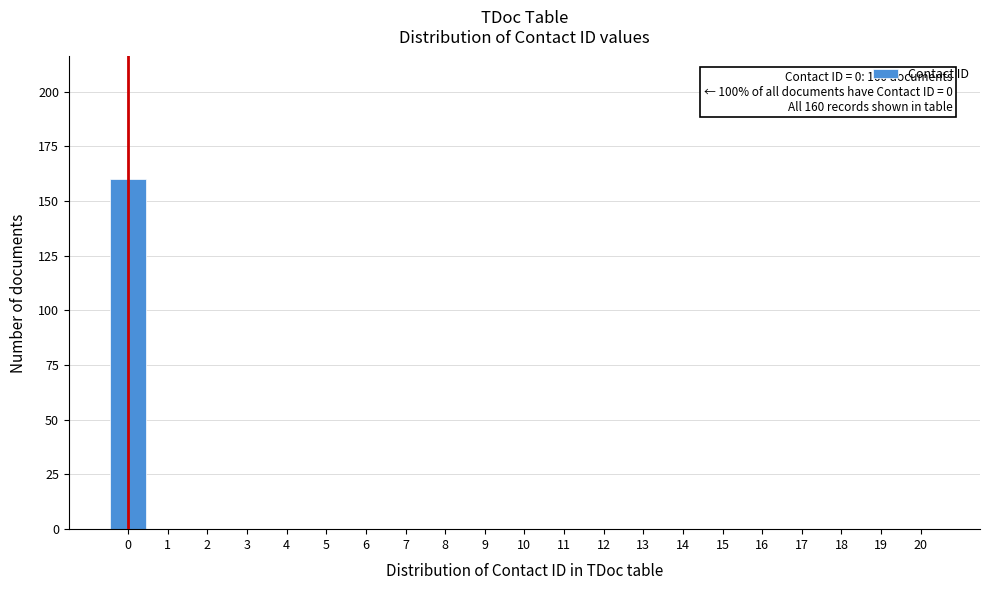

Reading left to right, list all the values displayed in this chart.

0=160	1=0	2=0	3=0	4=0	5=0	6=0	7=0	8=0	9=0	10=0	11=0	12=0	13=0	14=0	15=0	16=0	17=0	18=0	19=0	20=0